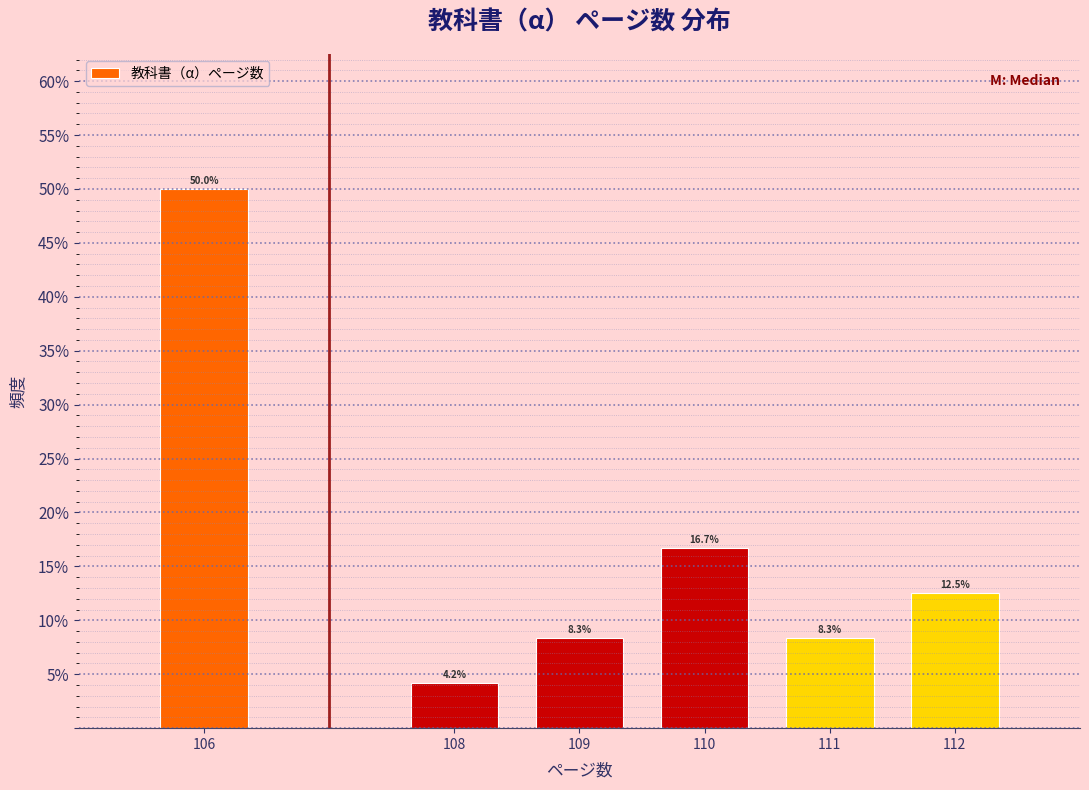

Reading right to left, what are all the values shown in this chart?

12.5	8.3	16.7	8.3	4.2	50.0